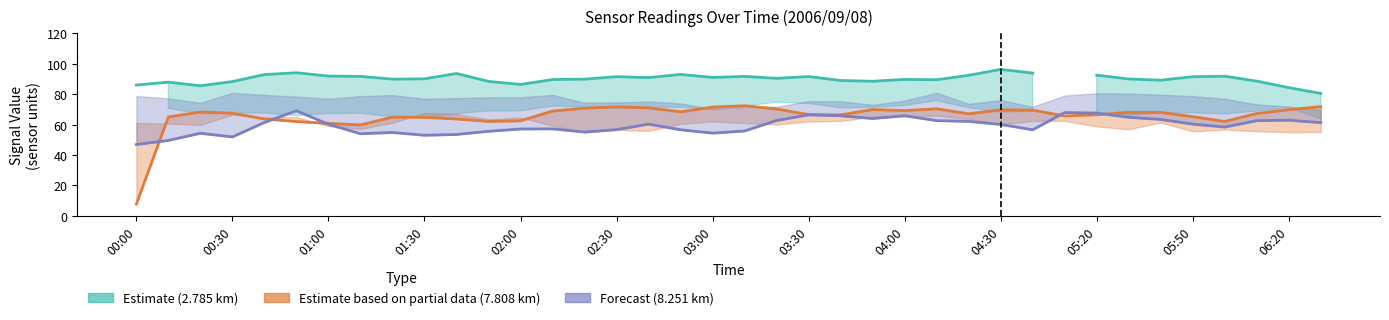

Rank the series by their maximum value, from lowest to highest.

Forecast (8.251 km), Estimate partial (7.808 km), Estimate (2.785 km)